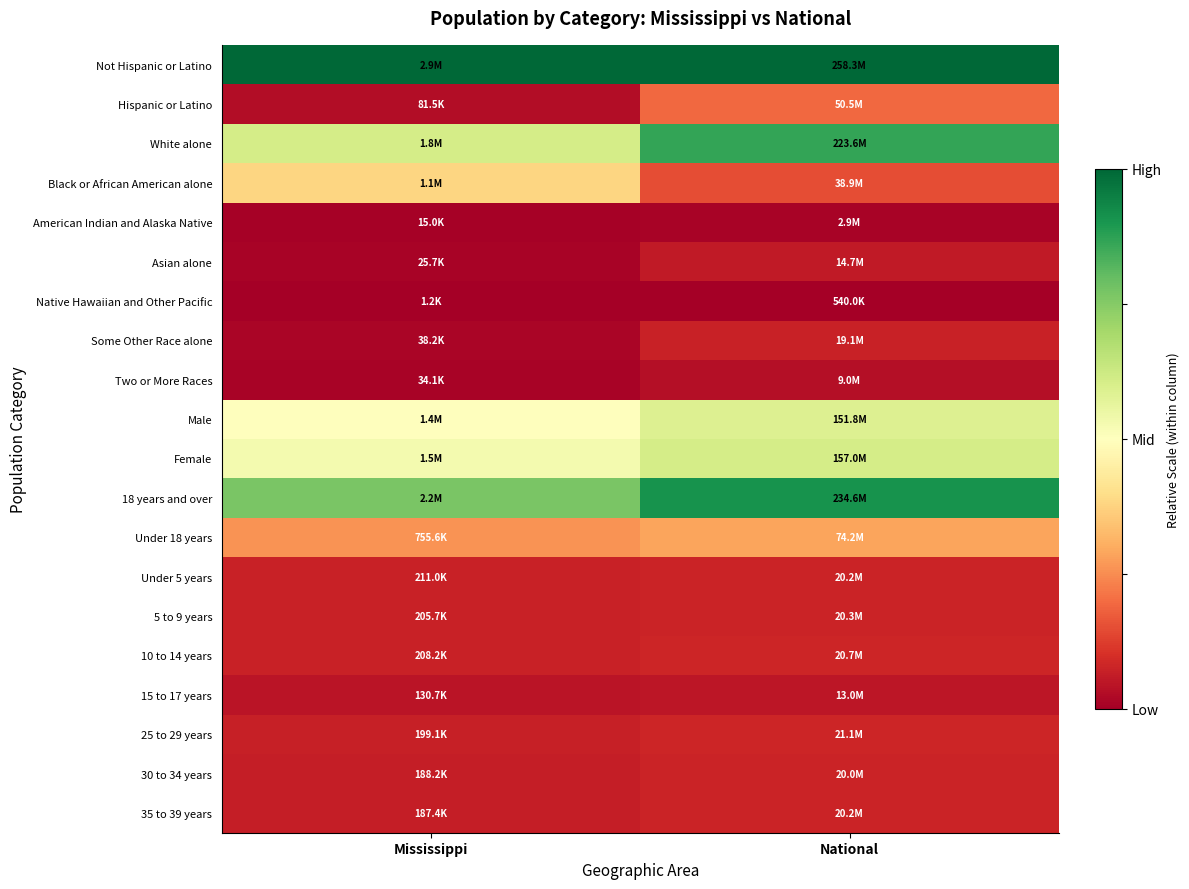

Reading left to right, transcribe all the data shown in this chart.

Not Hispanic or Latino: Mississippi=1.0	National=1.0
Hispanic or Latino: Mississippi=0.0	National=0.2
White alone: Mississippi=0.6	National=0.9
Black or African American alone: Mississippi=0.4	National=0.1
American Indian and Alaska Native: Mississippi=0.0	National=0.0
Asian alone: Mississippi=0.0	National=0.1
Native Hawaiian and Other Pacific: Mississippi=0.0	National=0.0
Some Other Race alone: Mississippi=0.0	National=0.1
Two or More Races: Mississippi=0.0	National=0.0
Male: Mississippi=0.5	National=0.6
Female: Mississippi=0.5	National=0.6
18 years and over: Mississippi=0.8	National=0.9
Under 18 years: Mississippi=0.3	National=0.3
Under 5 years: Mississippi=0.1	National=0.1
5 to 9 years: Mississippi=0.1	National=0.1
10 to 14 years: Mississippi=0.1	National=0.1
15 to 17 years: Mississippi=0.0	National=0.0
25 to 29 years: Mississippi=0.1	National=0.1
30 to 34 years: Mississippi=0.1	National=0.1
35 to 39 years: Mississippi=0.1	National=0.1